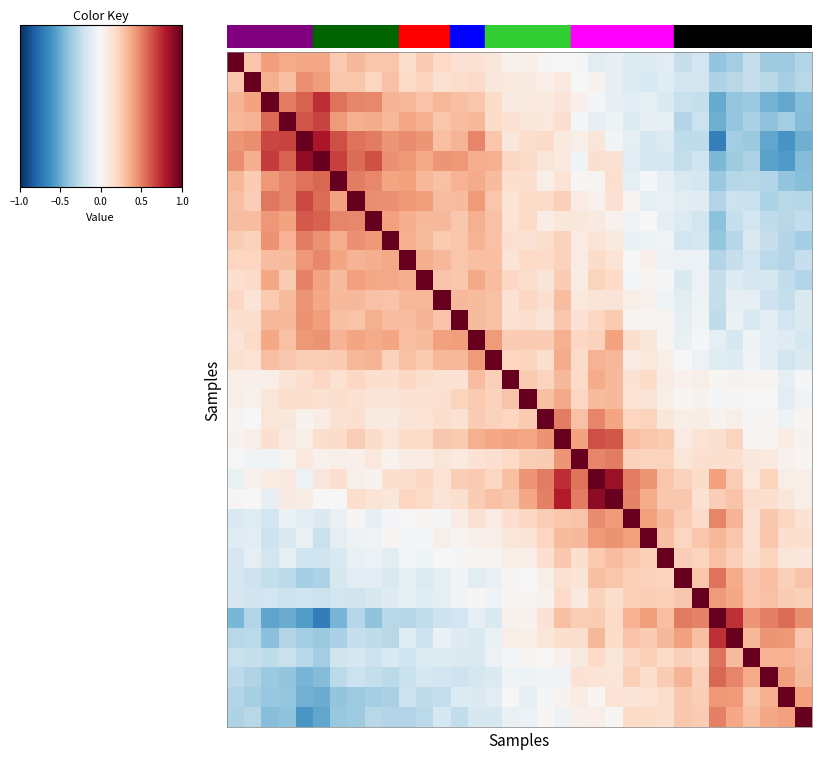

How many series are shown in this chart?

34